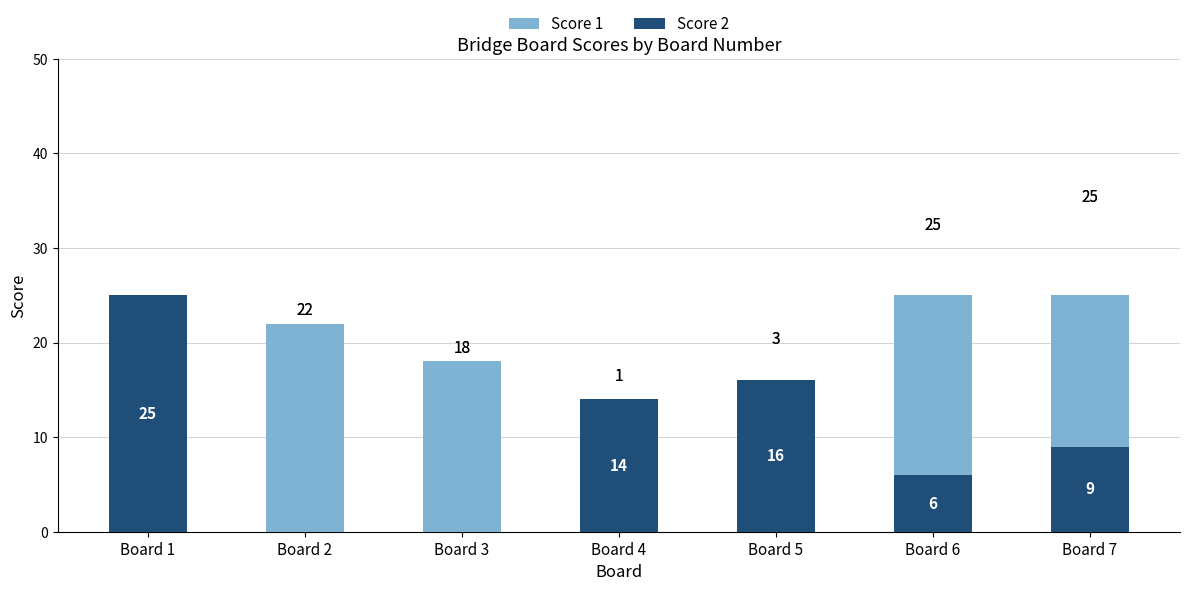

Where does the Score 1 series first go above 18?

Board 2